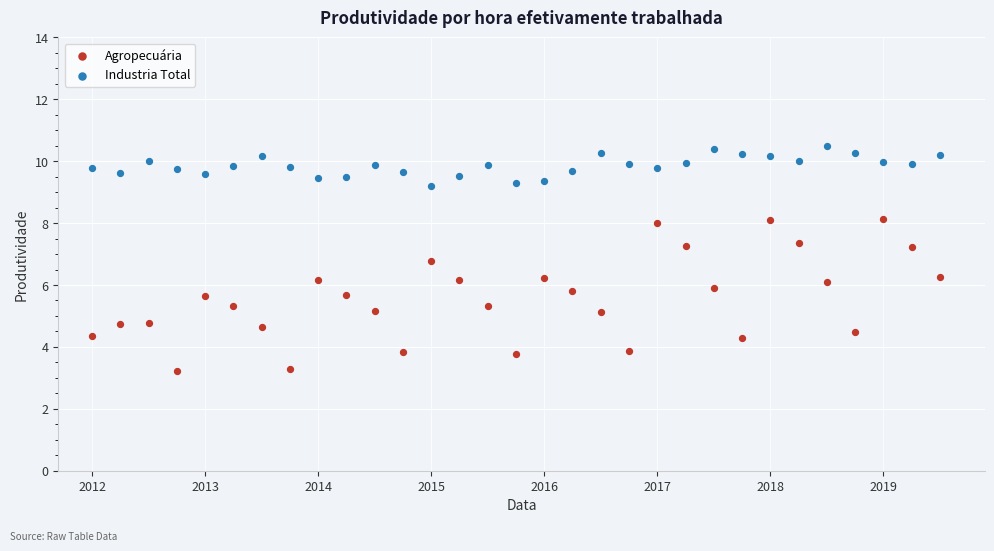

Across all data points, what is the range of X values (max minus min)?

7.5